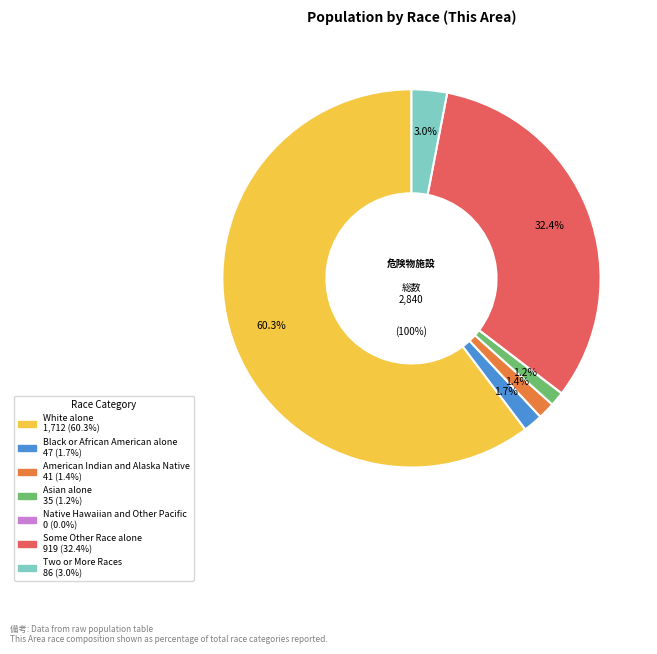

To the nearest percent, what portion does Black or African American alone represent?

2%